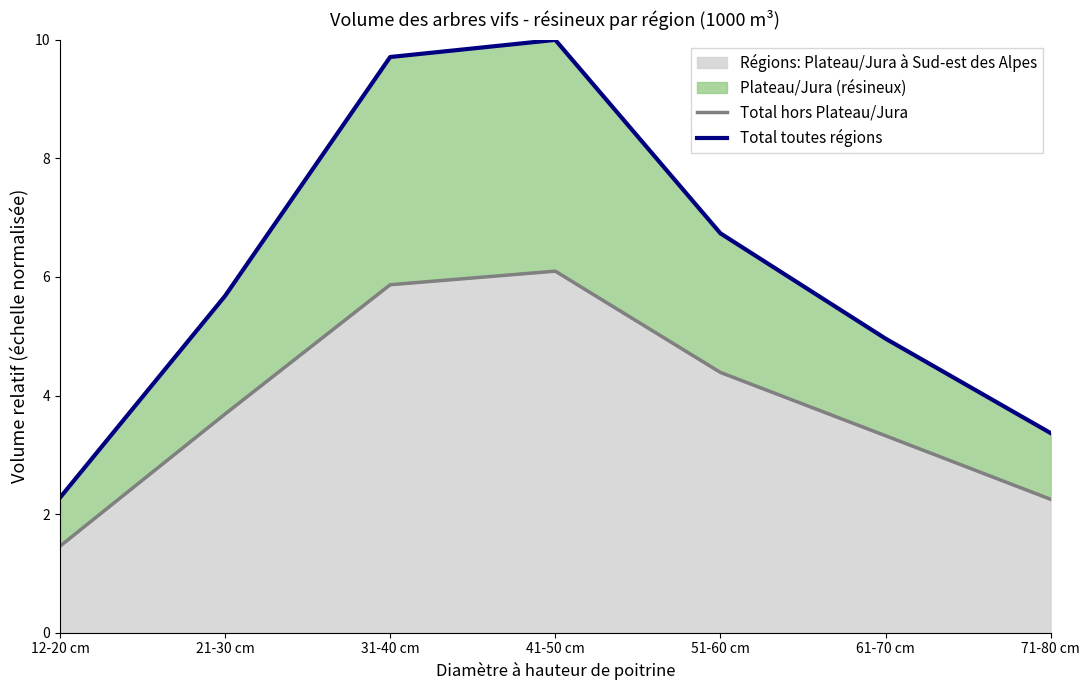

What is the minimum value for Total toutes régions?

2.3